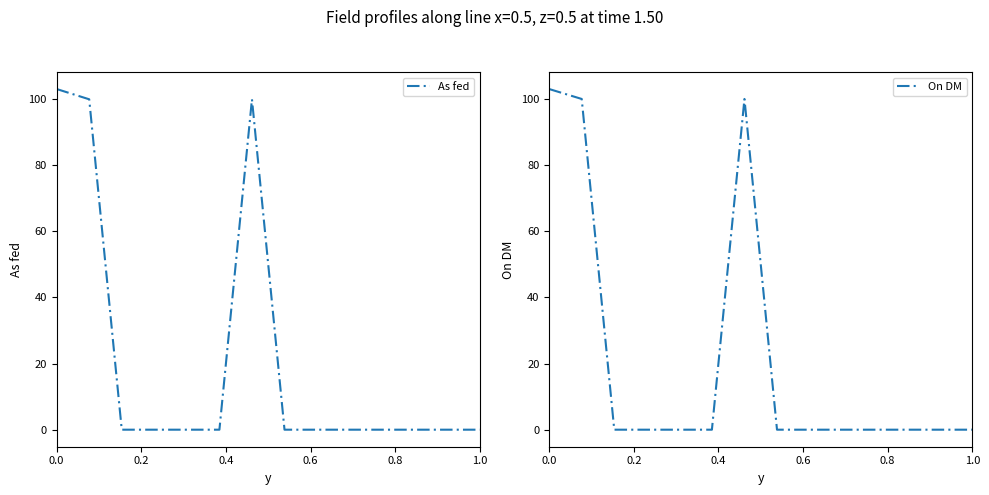

Which series has the widest spread of values?

As fed